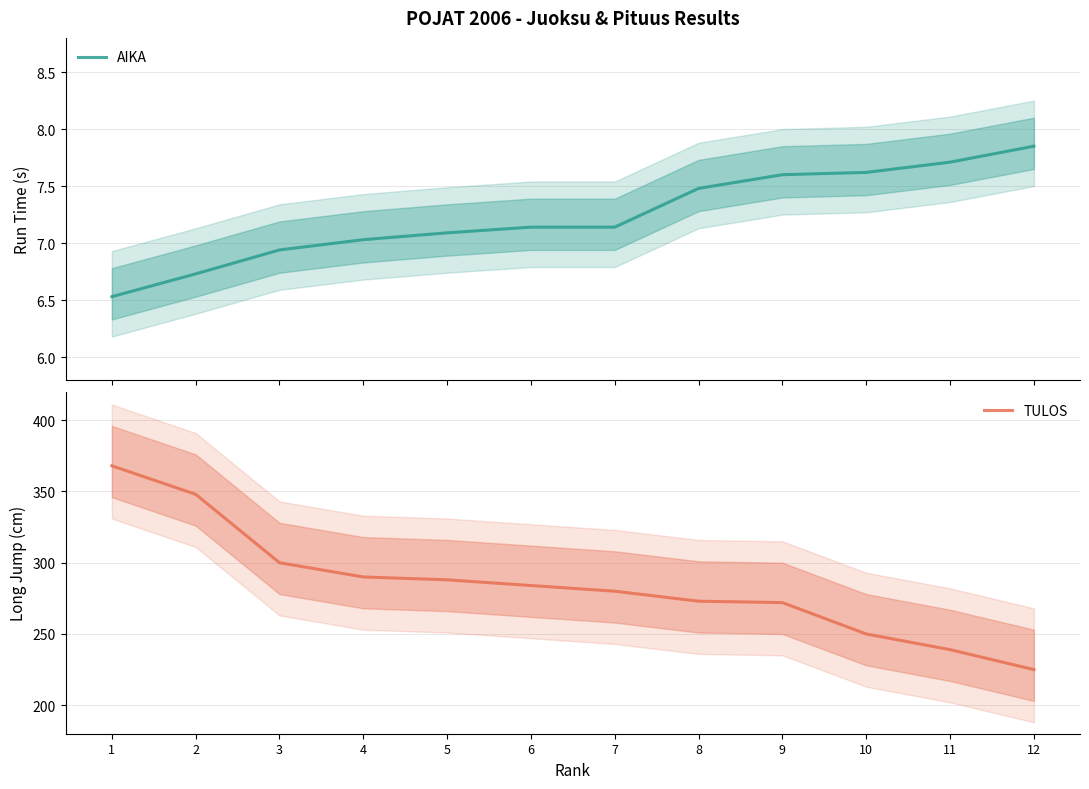

At which label does TULOS reach its peak?

1